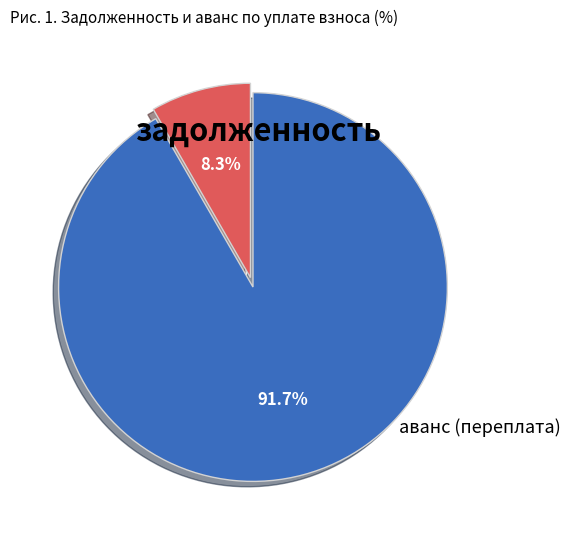

What is the majority slice?

аванс (переплата)